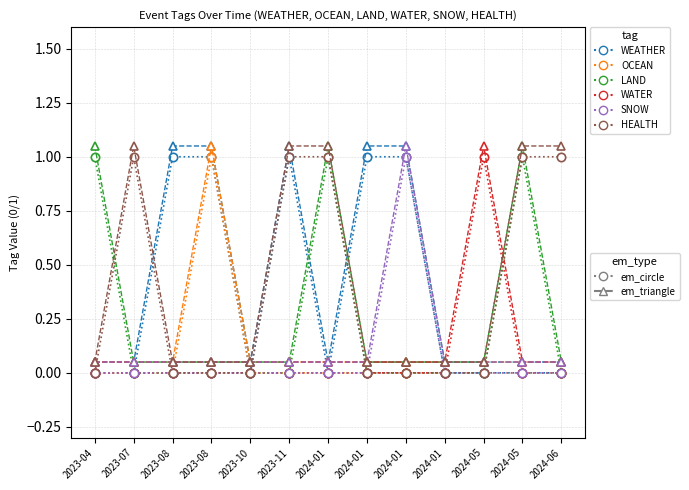

Does the chart have visible grid lines?

Yes